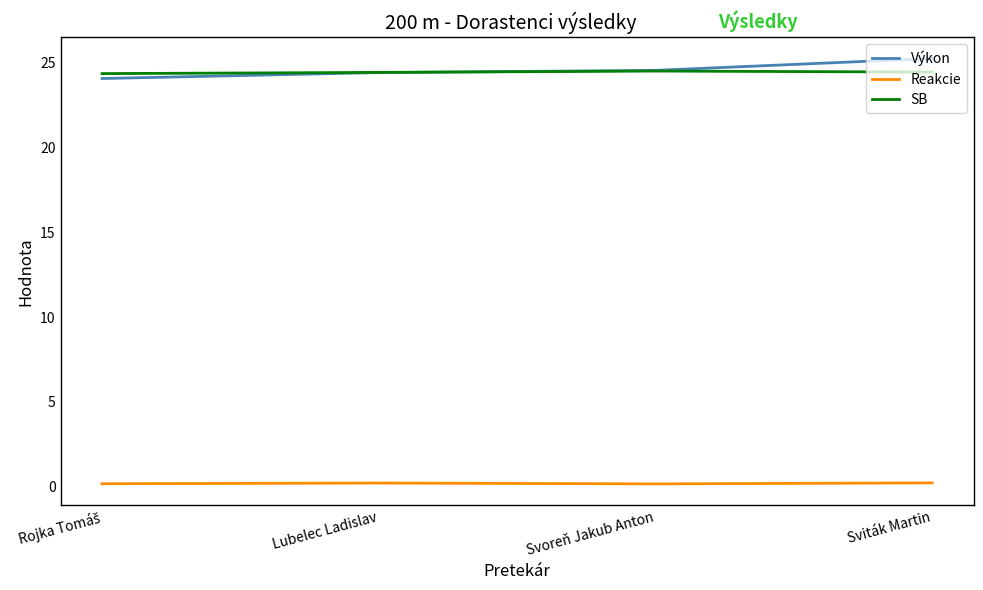

Which label corresponds to the largest value in the chart?

Sviták Martin